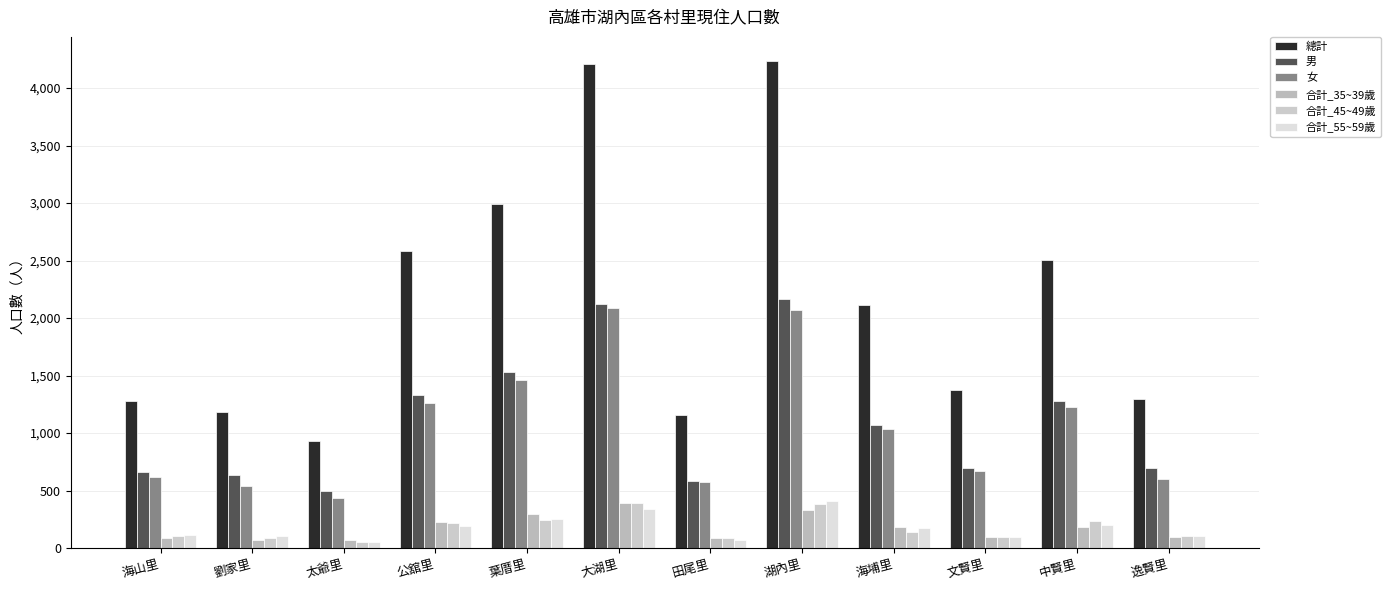

List the series in order of their peak value, lowest first.

合計_45~49歲, 合計_35~39歲, 合計_55~59歲, 女, 男, 總計